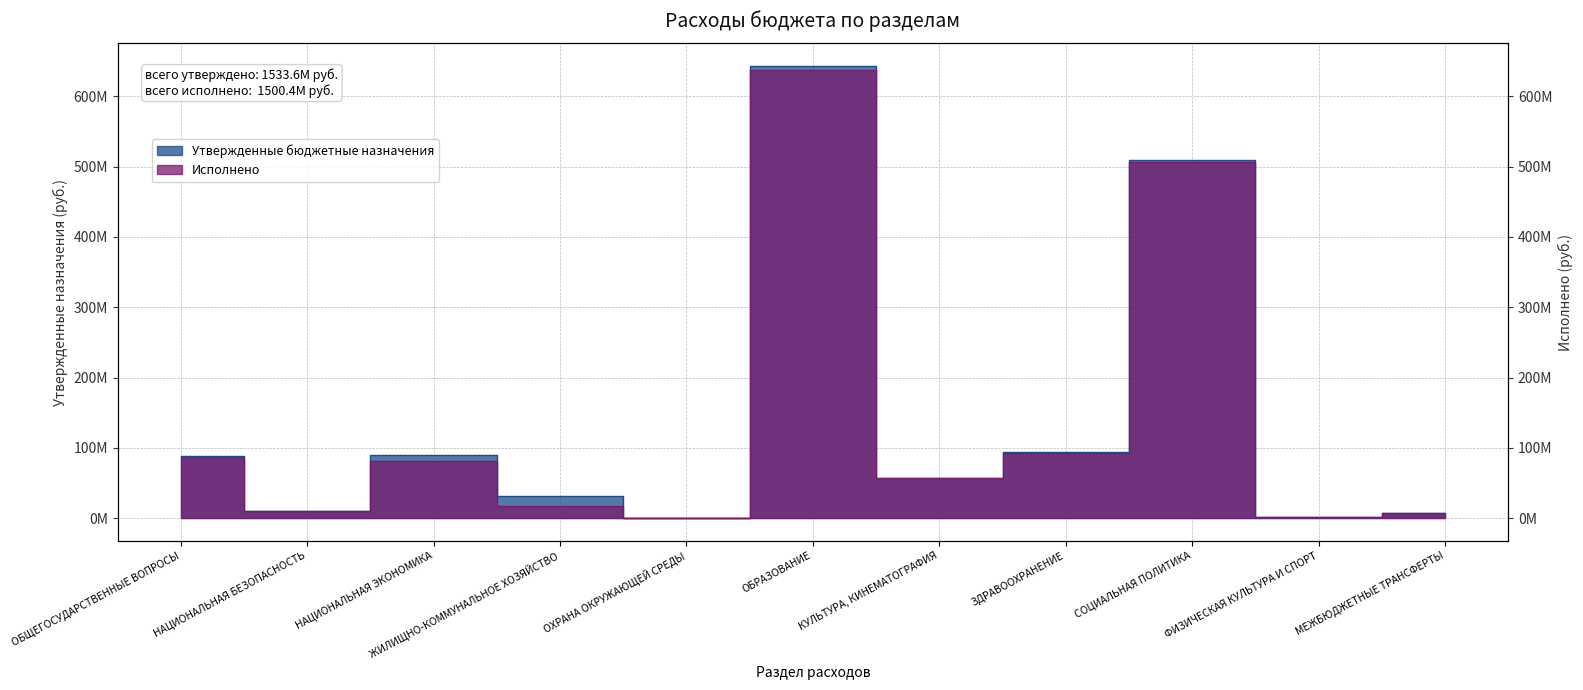

Reading left to right, list all the values displayed in this chart.

Утвержденные бюджетные назначения: 88597261.0	10422000.0	89346800.0	31346166.5	280900.0	643138739.0	57085700.0	94593200.0	509063300.0	1785100.0	7939300.0
Исполнено: 87468133.9	10380553.3	81991423.8	16756654.6	280826.0	637153150.6	57028867.5	93202182.7	507107529.4	1785100.0	7226970.5